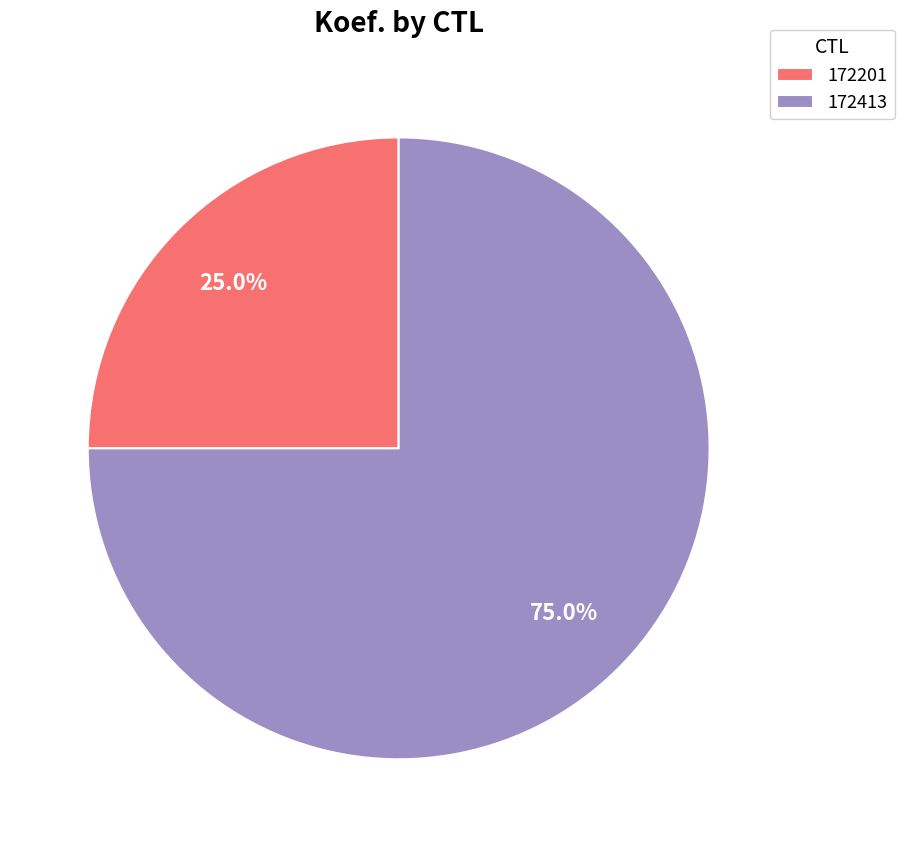

Count the number of slices in the pie.

2